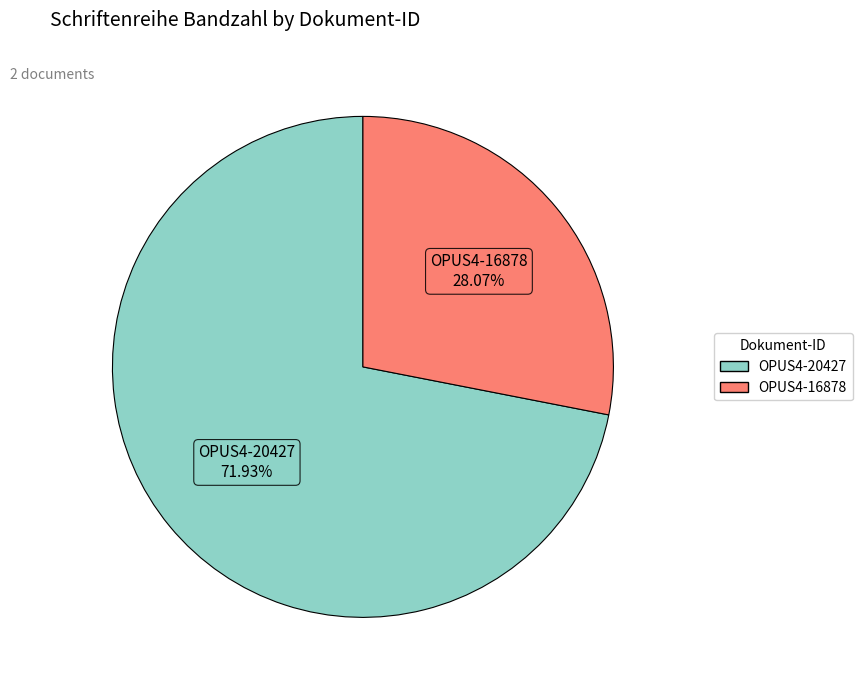

To the nearest percent, what is the average slice percentage?

50%